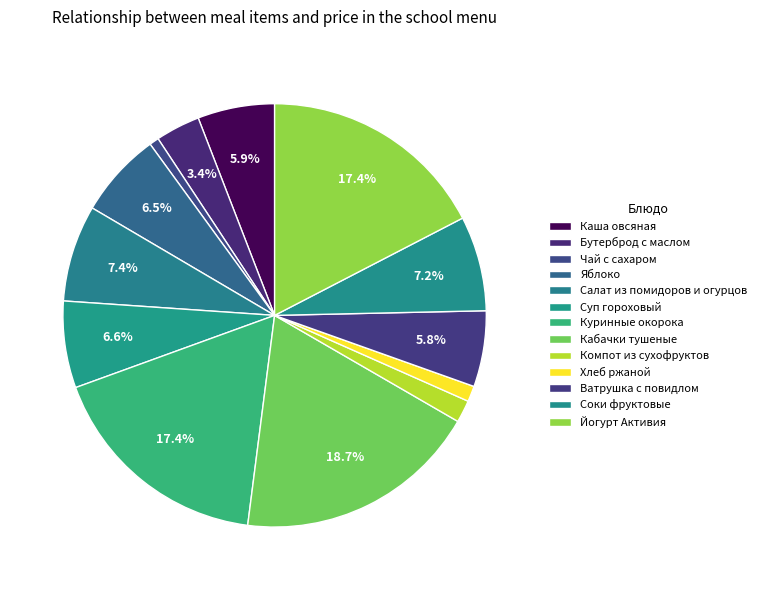

What is the largest slice in the pie chart?

КАБАЧКИ, ТУШЕНЫЕ С МЕТАНЕ